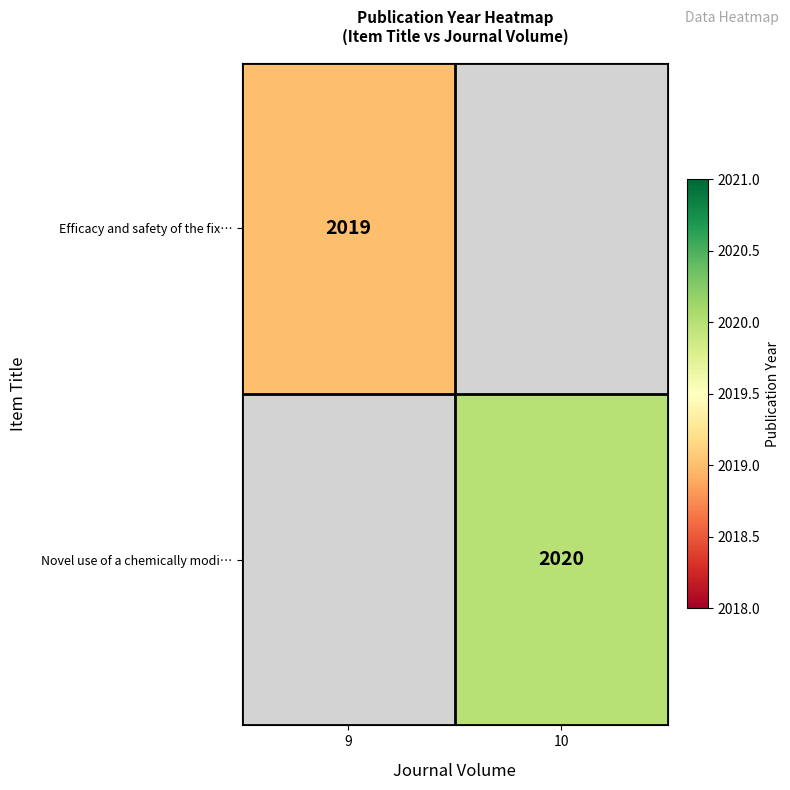

Is it true that Novel use of a chemically modi… equals 2020 at 10?

True